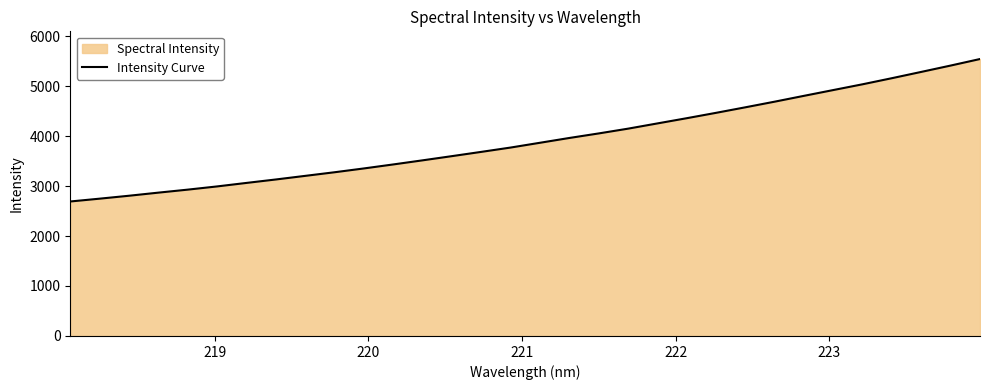

Reading left to right, transcribe all the data shown in this chart.

2690.5	2746.9	2805.5	2867.6	2927.7	2991.9	3062.0	3130.9	3203.2	3275.5	3351.8	3431.8	3514.1	3598.1	3683.3	3770.0	3865.6	3961.5	4052.3	4147.7	4252.4	4356.8	4464.3	4574.9	4687.8	4804.6	4920.4	5035.9	5157.8	5283.3	5410.0	5540.4